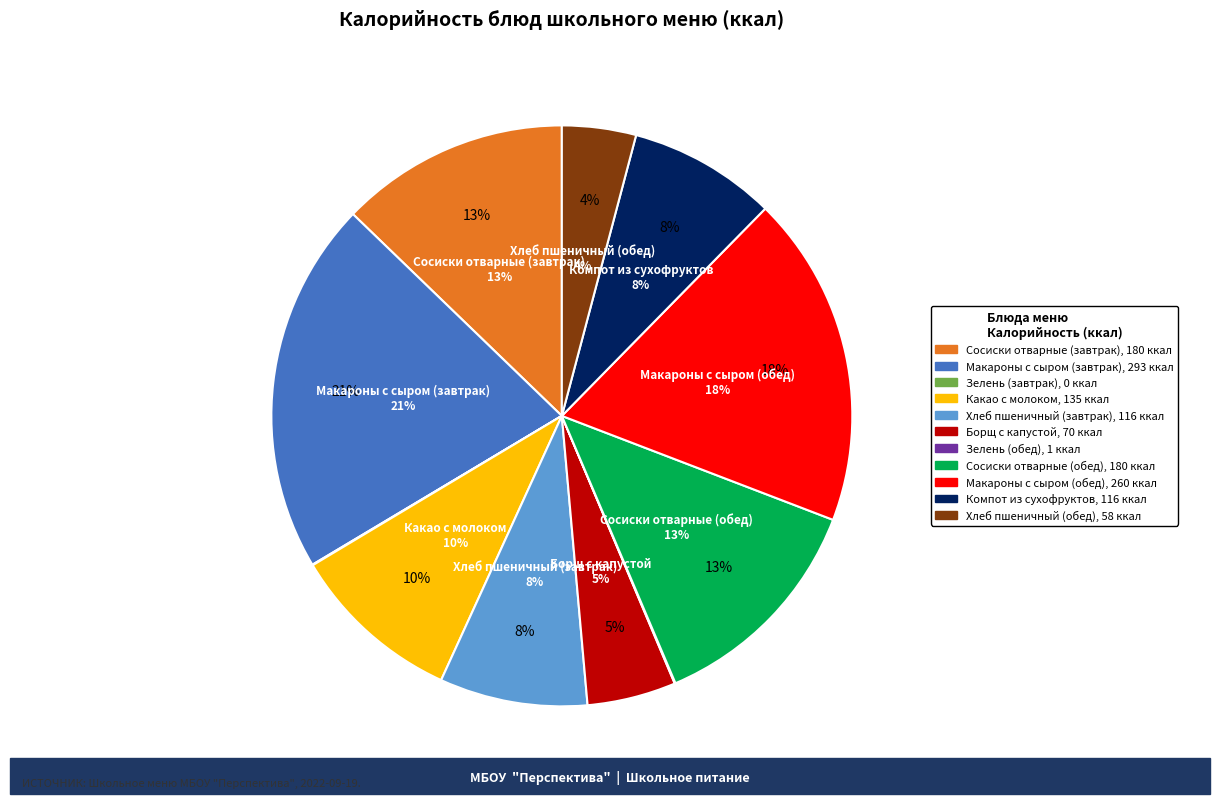

To the nearest percent, what is the difference between the largest and smallest slice percentages?

21%